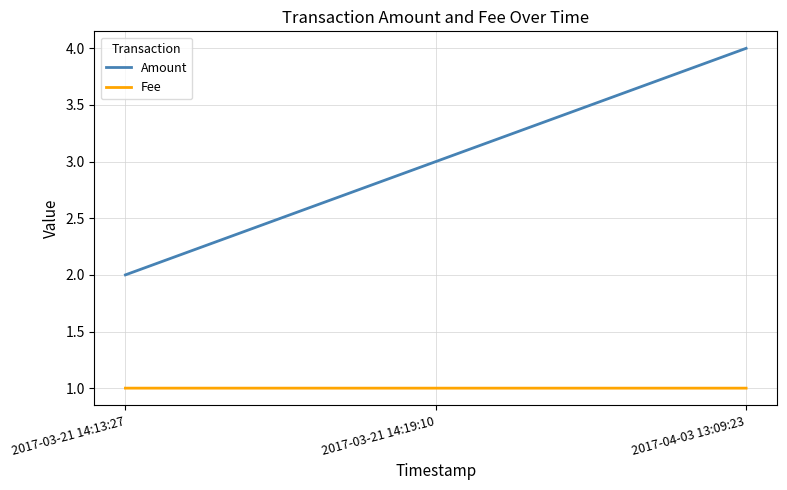

Reading left to right, list all the values displayed in this chart.

Amount: 2.0	3.0	4.0
Fee: 1.0	1.0	1.0